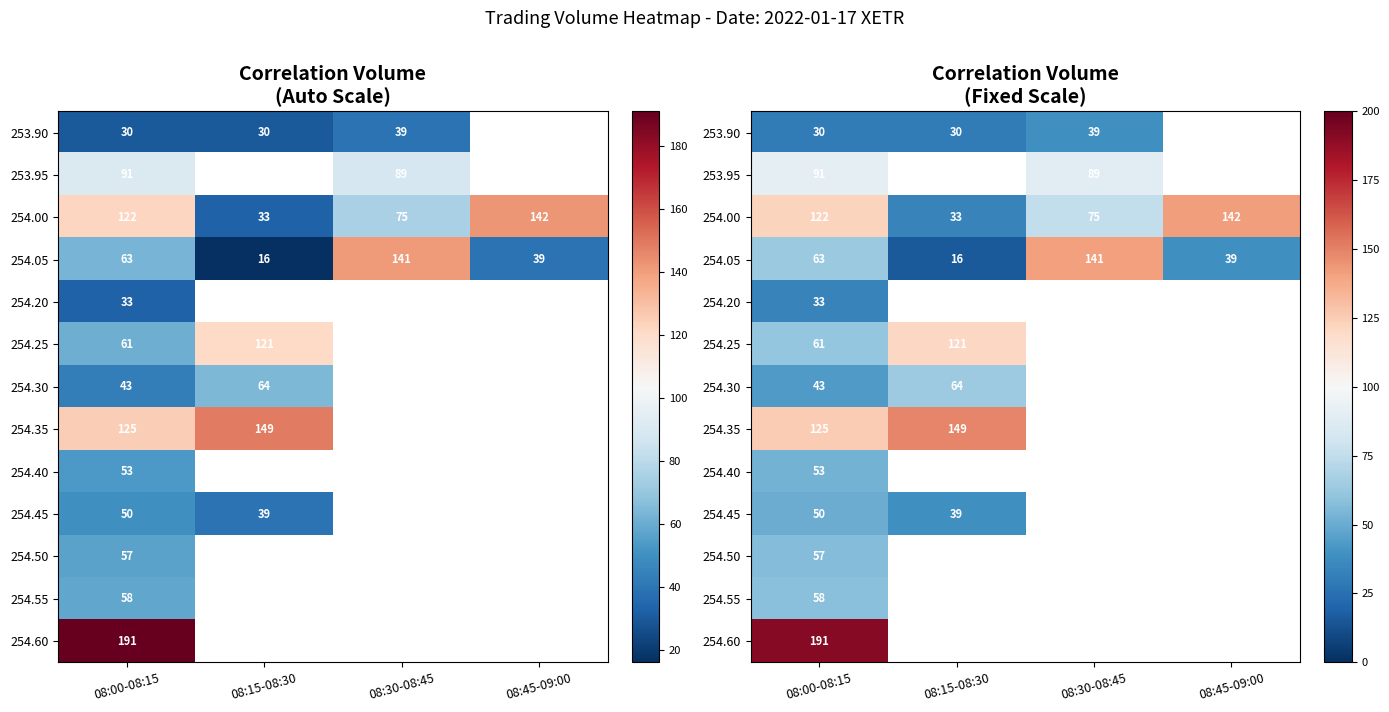

The 254.25 series shows 72.1 at 08:15-08:30. True or false?

False